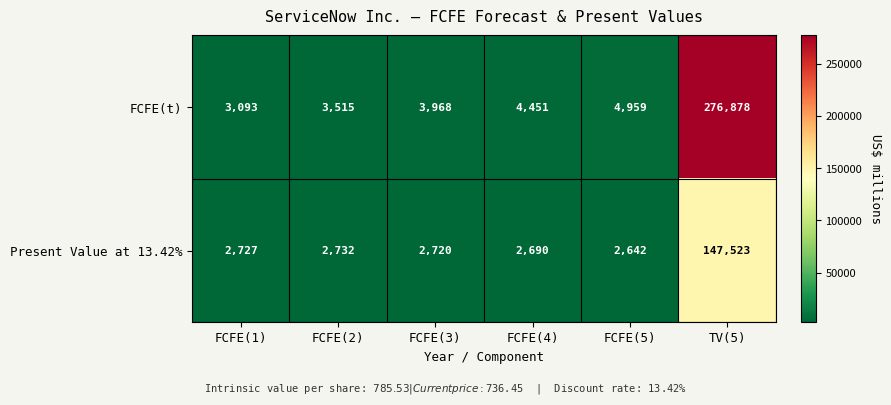

The FCFE(t) series shows 276878 at TV(5). True or false?

True